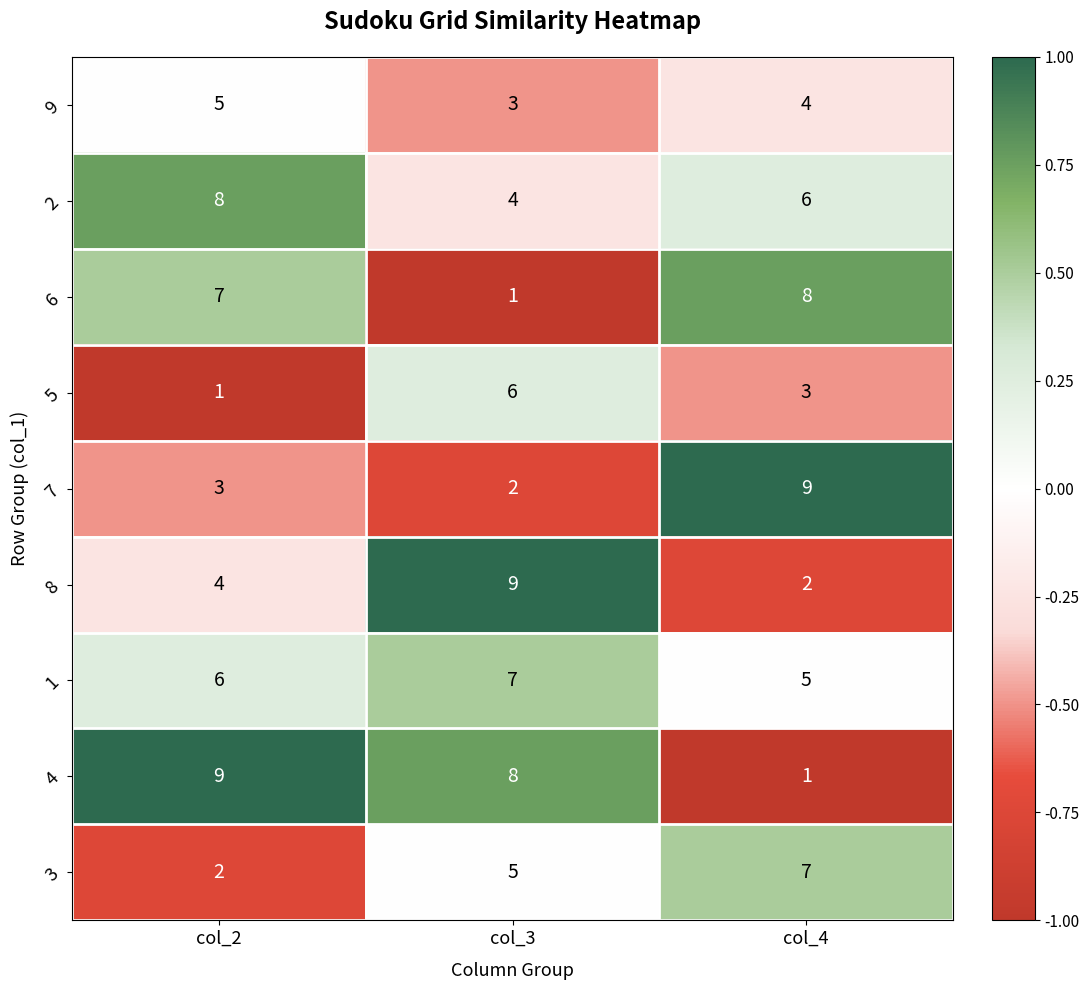

Reading left to right, what are all the values shown in this chart?

9: 5	3	4
2: 8	4	6
6: 7	1	8
5: 1	6	3
7: 3	2	9
8: 4	9	2
1: 6	7	5
4: 9	8	1
3: 2	5	7